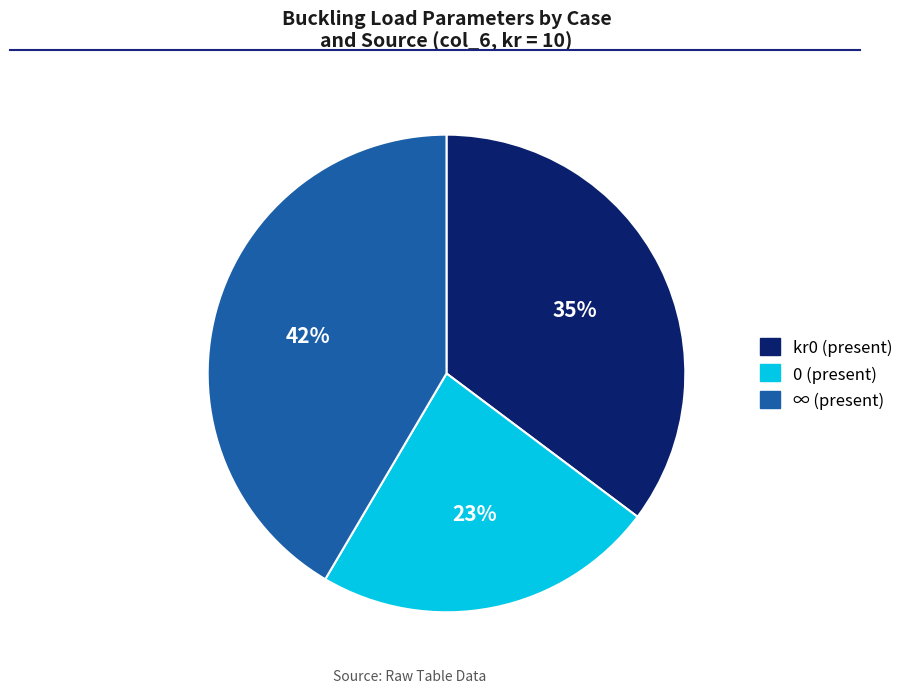

Does any single category account for the majority?

No